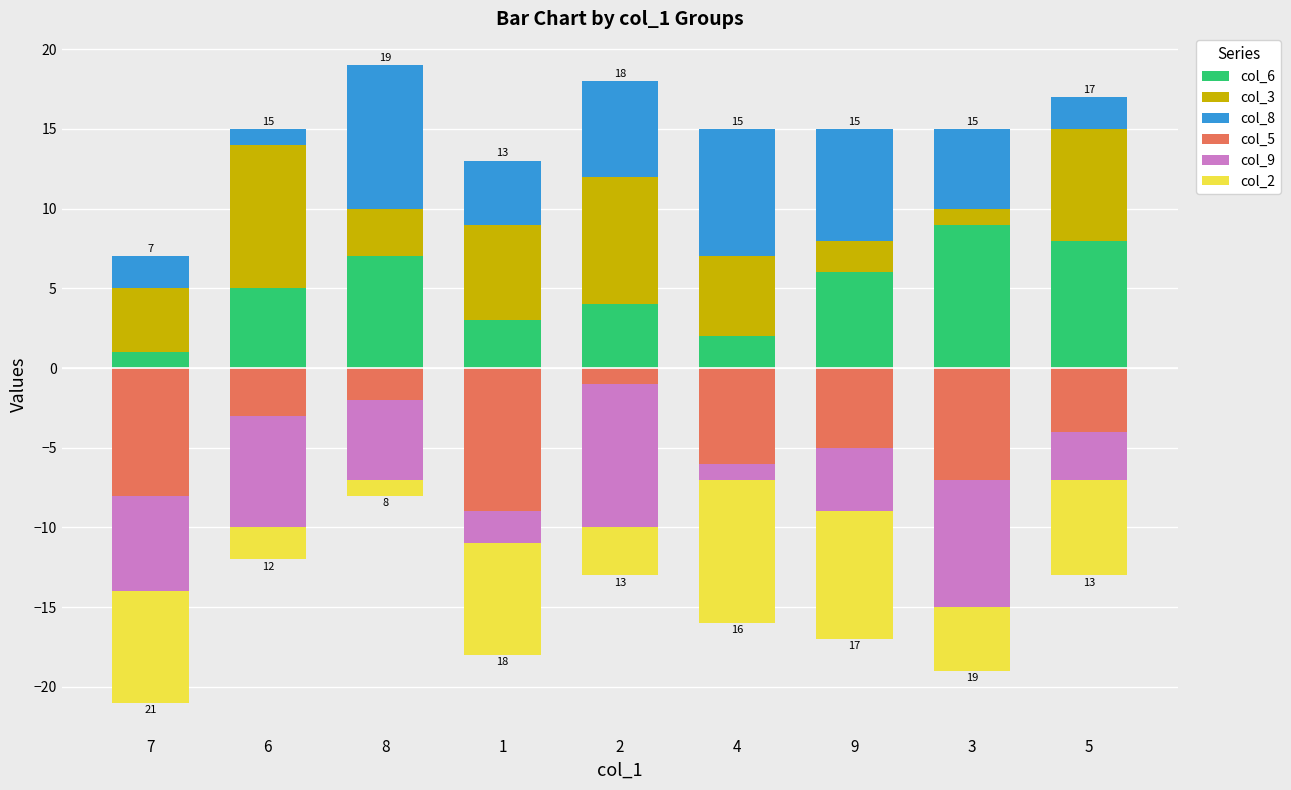

What is the difference between the maximum and minimum values in the col_5 series?

8